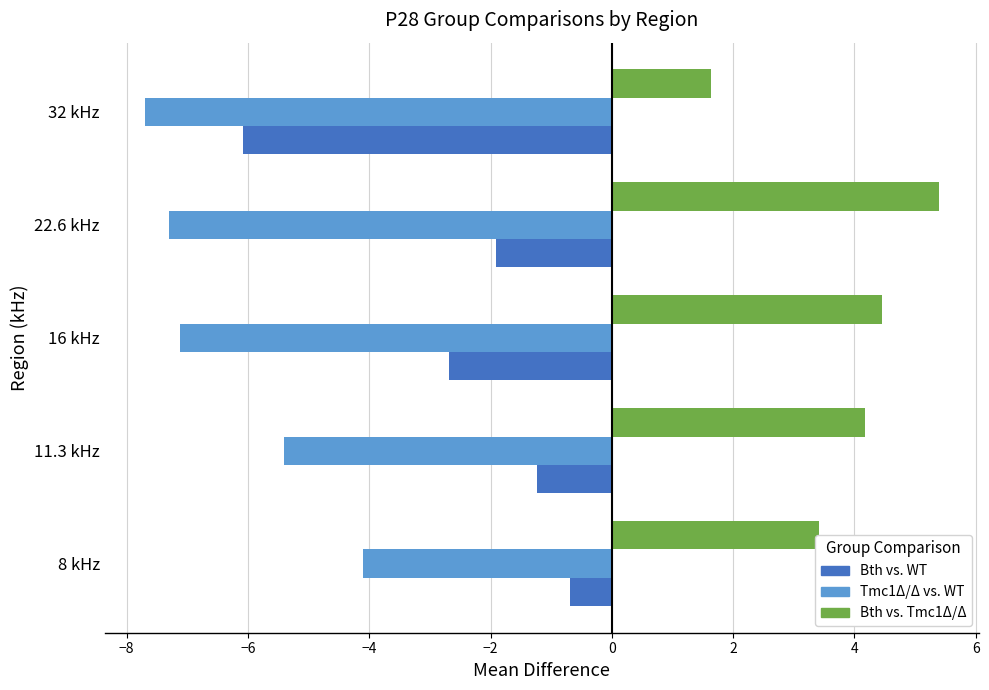

What are all the series names shown in the legend?

Bth vs. WT, Tmc1Δ/Δ vs. WT, Bth vs. Tmc1Δ/Δ